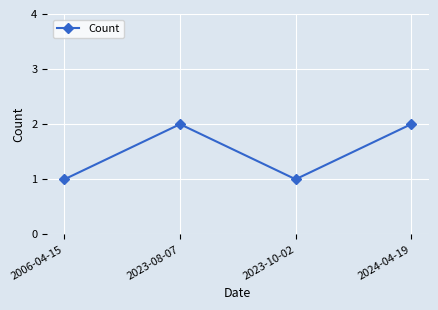

How many lines are shown in the chart?

1